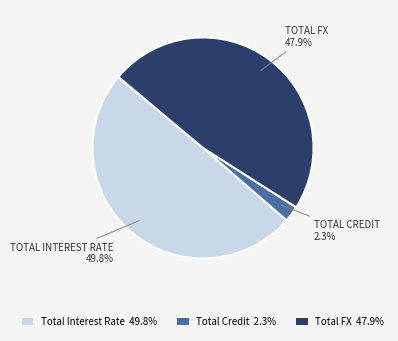

How many segments does this pie chart have?

3